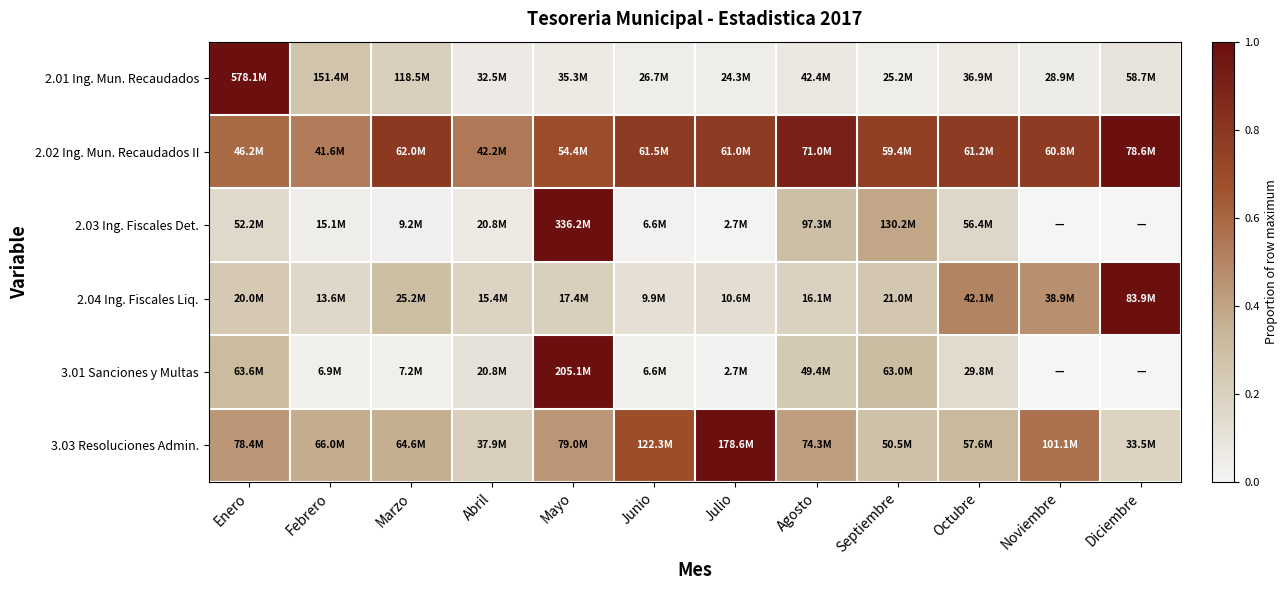

Reading left to right, transcribe all the data shown in this chart.

2.01 Ing. Mun. Recaudados: Enero=1.0	Febrero=0.3	Marzo=0.2	Abril=0.1	Mayo=0.1	Junio=0.0	Julio=0.0	Agosto=0.1	Septiembre=0.0	Octubre=0.1	Noviembre=0.1	Diciembre=0.1
2.02 Ing. Mun. Recaudados II: Enero=0.6	Febrero=0.5	Marzo=0.8	Abril=0.5	Mayo=0.7	Junio=0.8	Julio=0.8	Agosto=0.9	Septiembre=0.8	Octubre=0.8	Noviembre=0.8	Diciembre=1.0
2.03 Ing. Fiscales Det.: Enero=0.2	Febrero=0.0	Marzo=0.0	Abril=0.1	Mayo=1.0	Junio=0.0	Julio=0.0	Agosto=0.3	Septiembre=0.4	Octubre=0.2	Noviembre=0.0	Diciembre=0.0
2.04 Ing. Fiscales Liq.: Enero=0.2	Febrero=0.2	Marzo=0.3	Abril=0.2	Mayo=0.2	Junio=0.1	Julio=0.1	Agosto=0.2	Septiembre=0.2	Octubre=0.5	Noviembre=0.5	Diciembre=1.0
3.01 Sanciones y Multas: Enero=0.3	Febrero=0.0	Marzo=0.0	Abril=0.1	Mayo=1.0	Junio=0.0	Julio=0.0	Agosto=0.2	Septiembre=0.3	Octubre=0.1	Noviembre=0.0	Diciembre=0.0
3.03 Resoluciones Admin.: Enero=0.4	Febrero=0.4	Marzo=0.4	Abril=0.2	Mayo=0.4	Junio=0.7	Julio=1.0	Agosto=0.4	Septiembre=0.3	Octubre=0.3	Noviembre=0.6	Diciembre=0.2